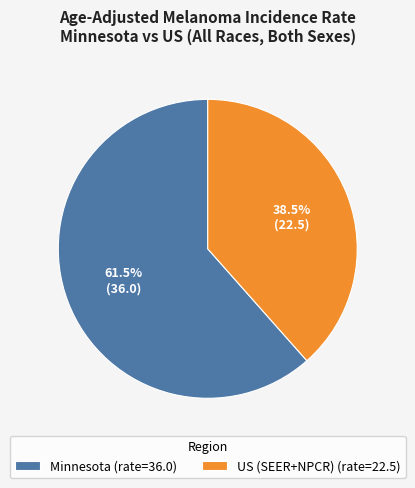

To the nearest percent, what is the difference between the US (SEER+NPCR) and Minnesota slice percentages?

23%